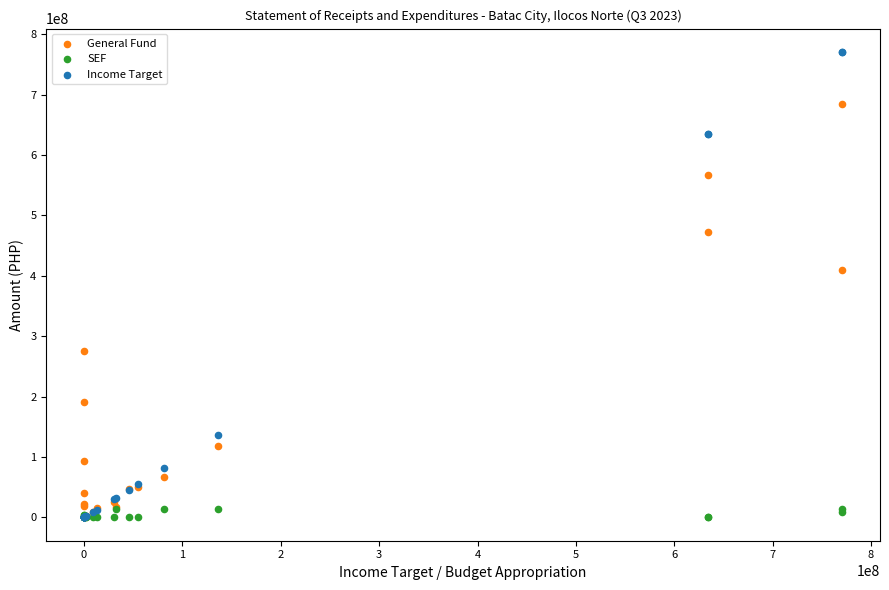

In the Income Target series, what Y value is closest to 385302269?

136565319.2